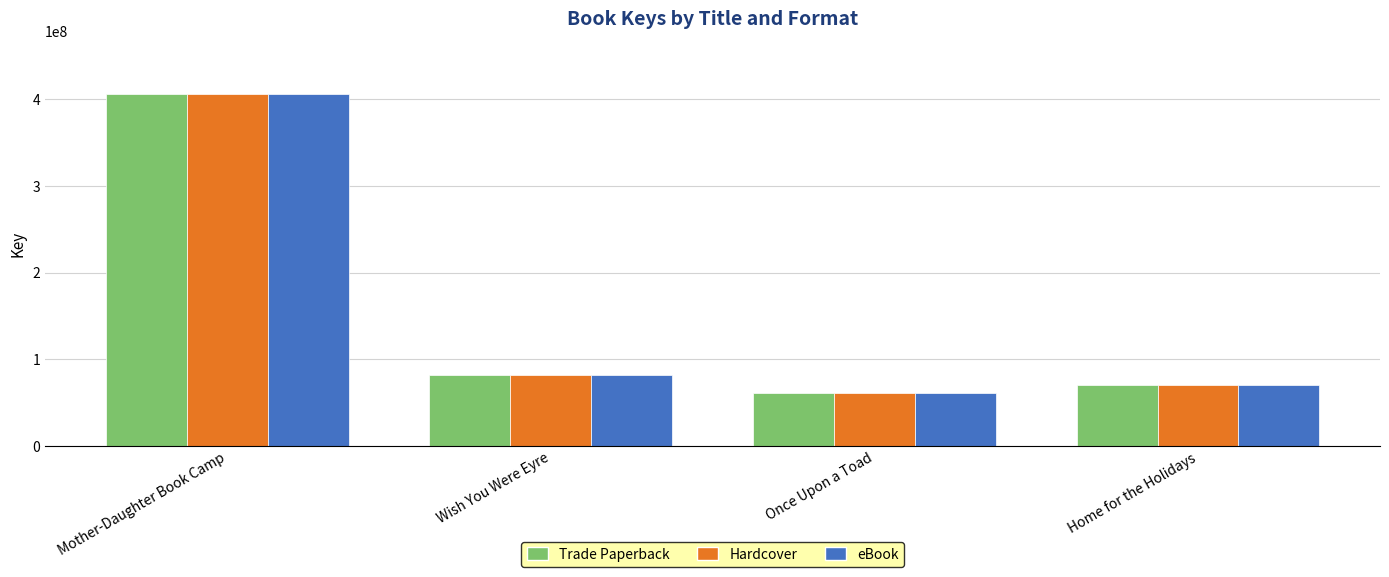

What are all the series names shown in the legend?

Trade Paperback, Hardcover, eBook